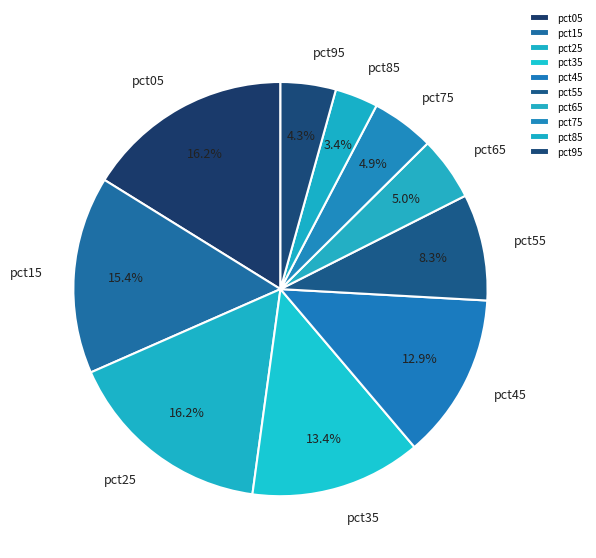

What percentage is the pct15 slice, to the nearest percent?

15%